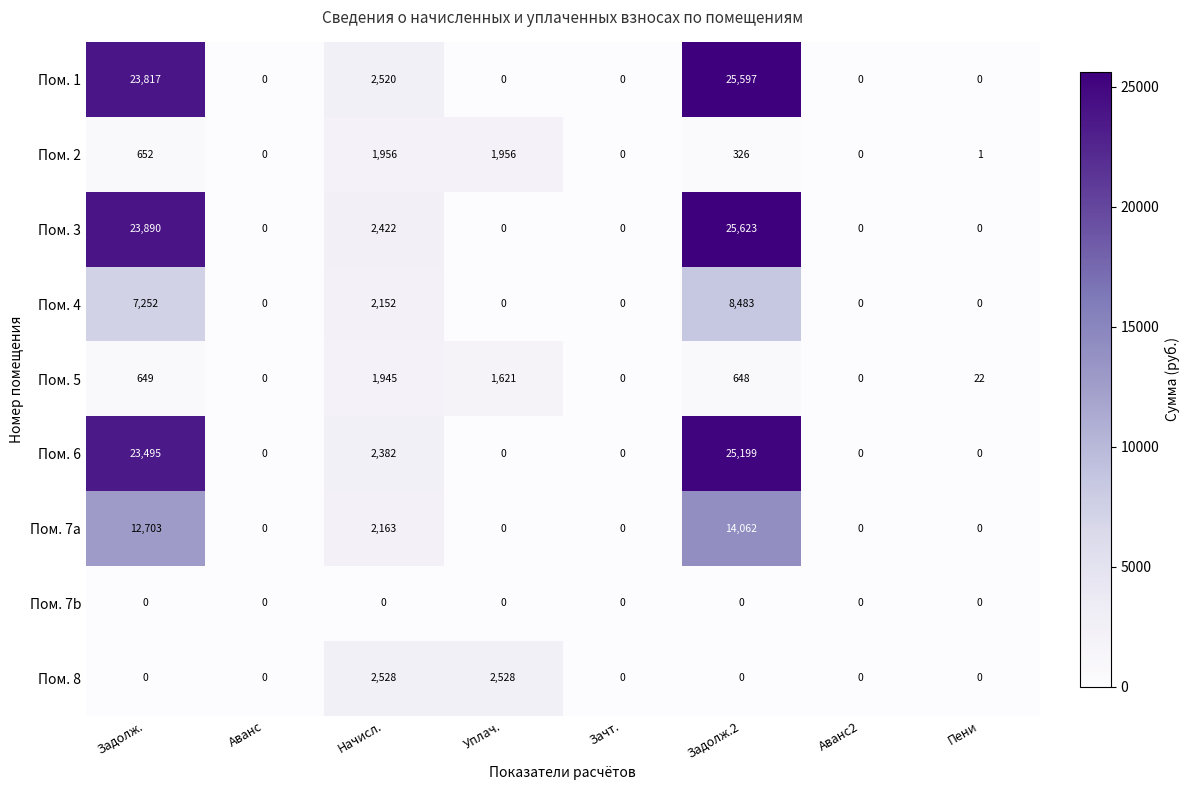

Which series has the largest range (max minus min)?

Пом. 3